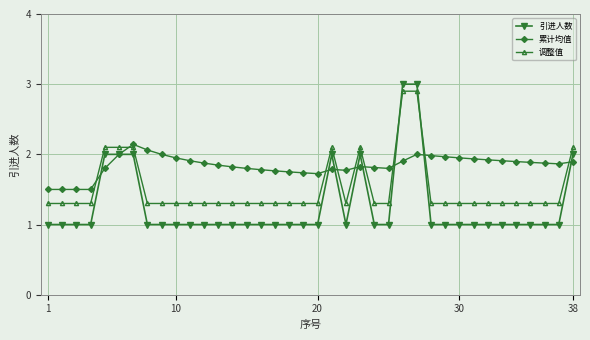

Which series has the largest range (max minus min)?

引进人数